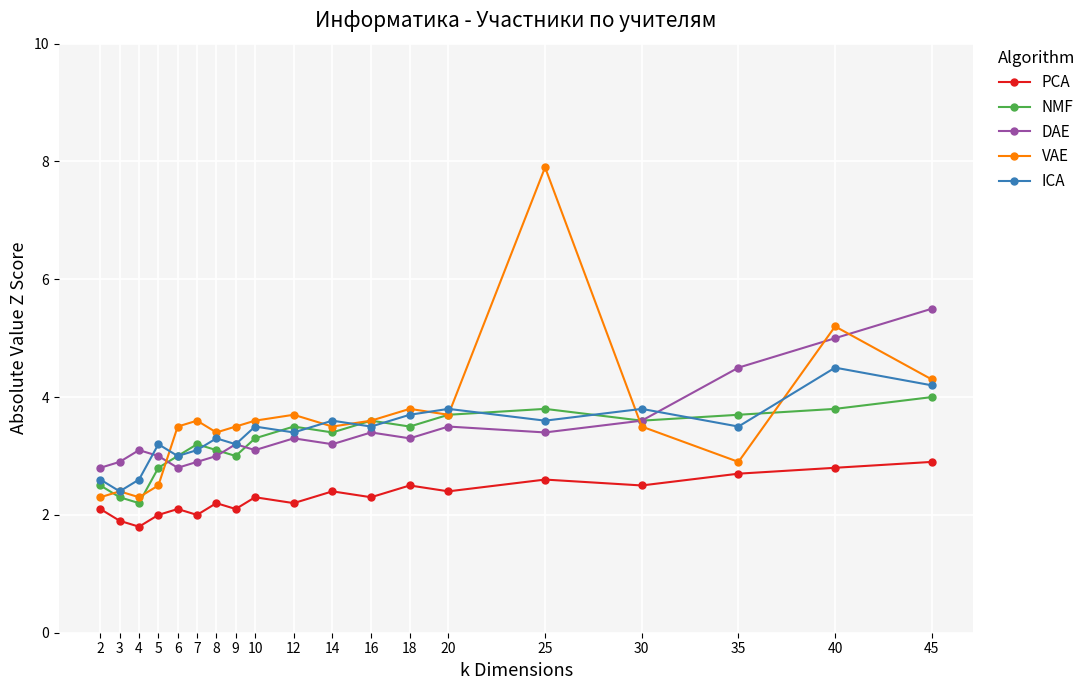

What is the total value across all series at 20?

17.1